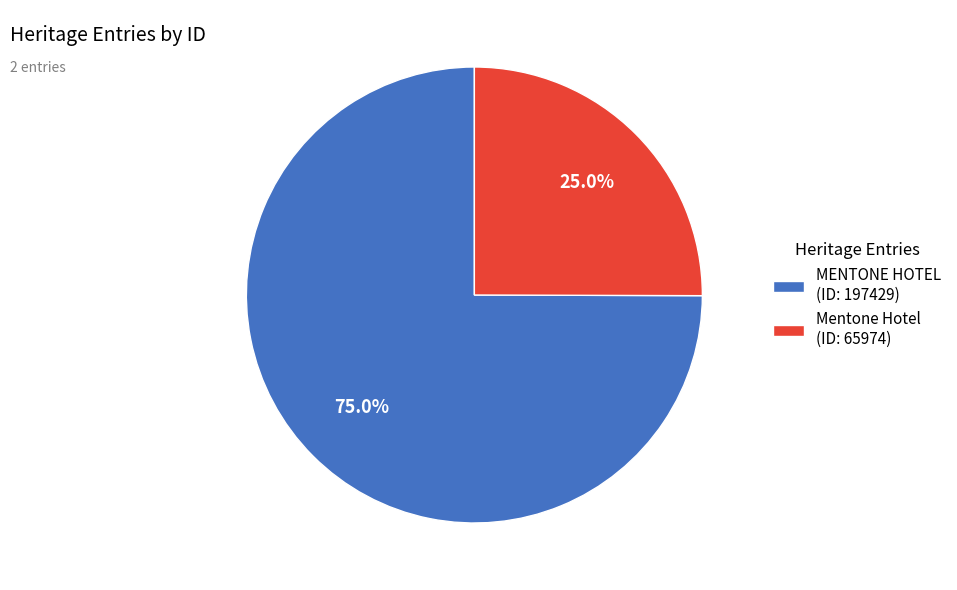

True or false: Mentone Hotel accounts for 36% of the total.

False